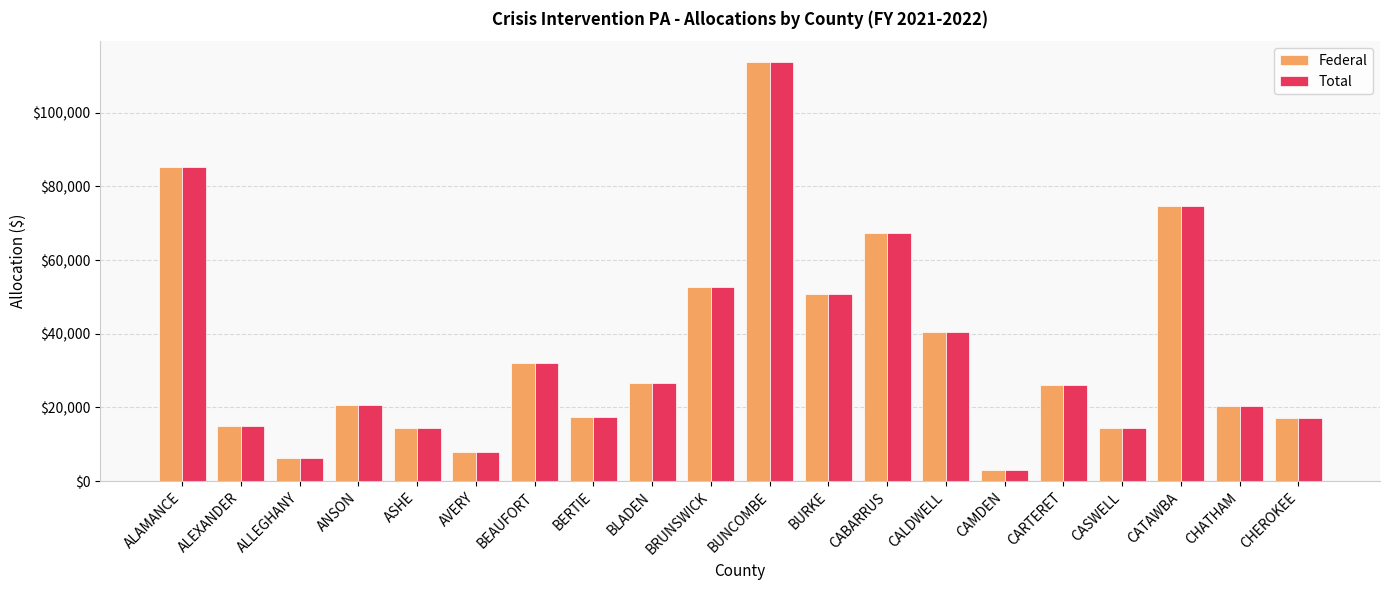

Is the value of Total at CHATHAM greater than the value of Federal at ALLEGHANY?

Yes